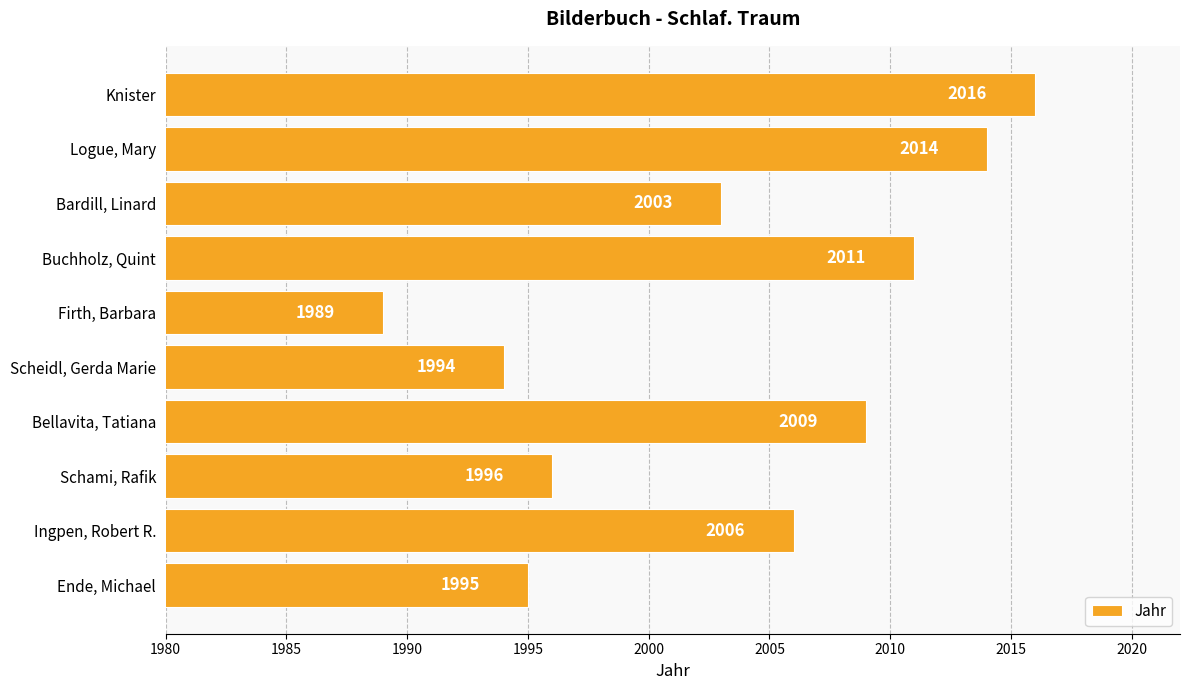

Read the value at Buchholz, Quint.

2011